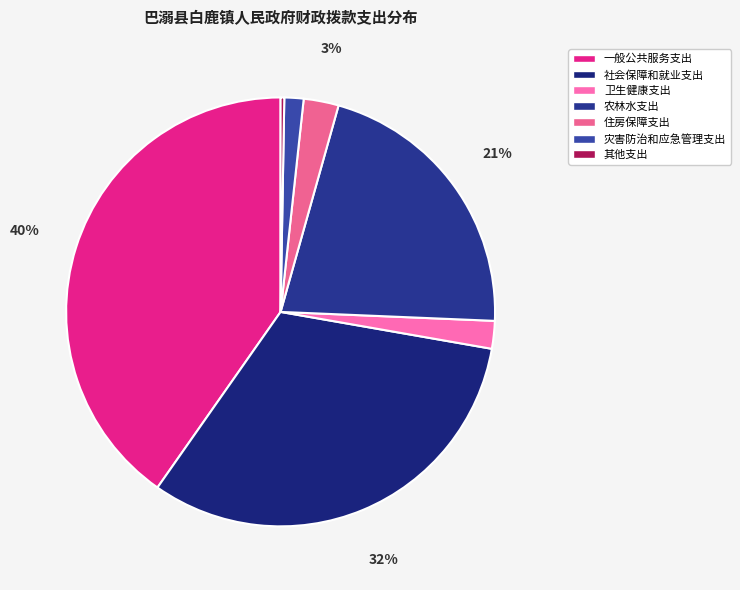

To the nearest percent, what is the difference between the 卫生健康支出 and 一般公共服务支出 slice percentages?

38%